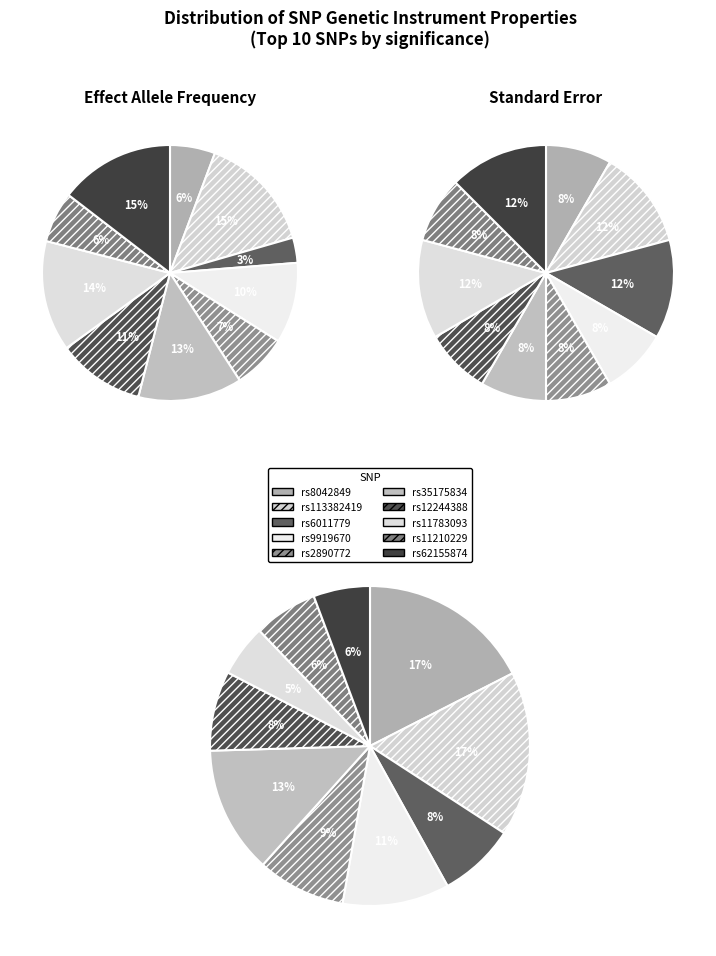

Count the number of slices in the pie.

10